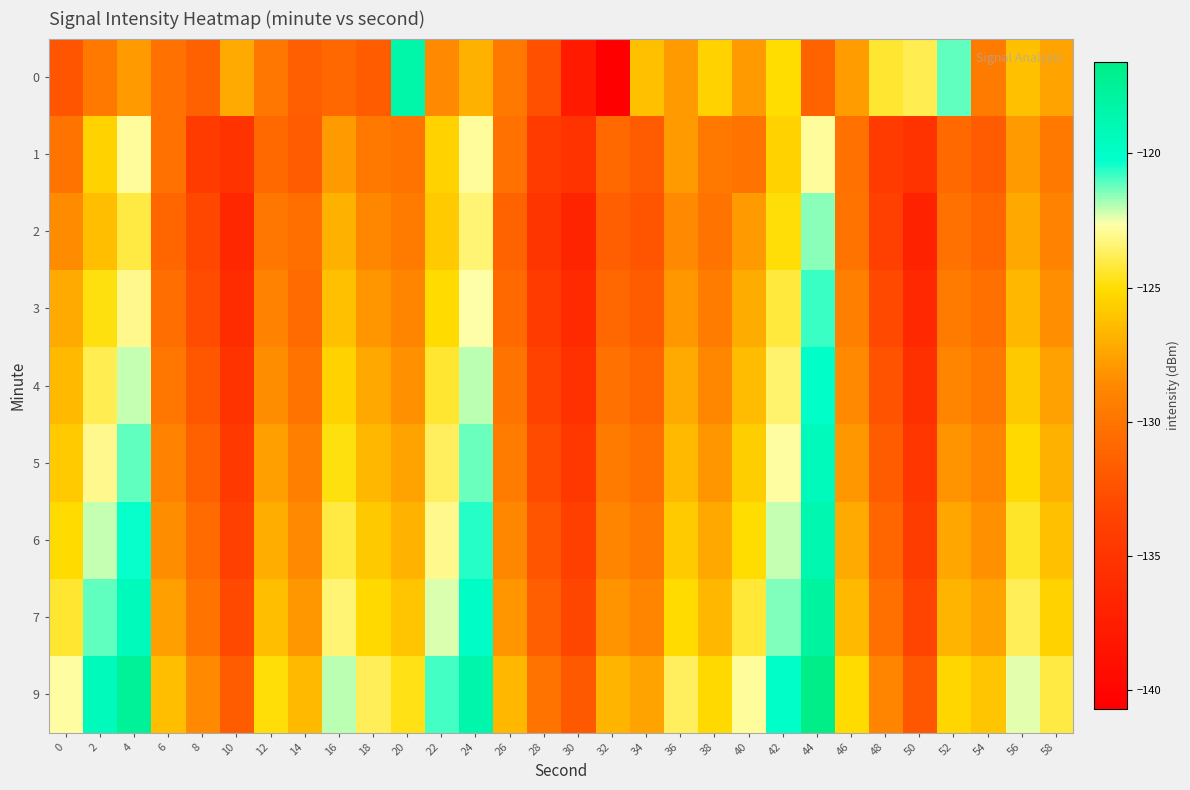

List the series in order of their peak value, lowest first.

1, 2, 3, 4, 5, 6, 0, 7, 9